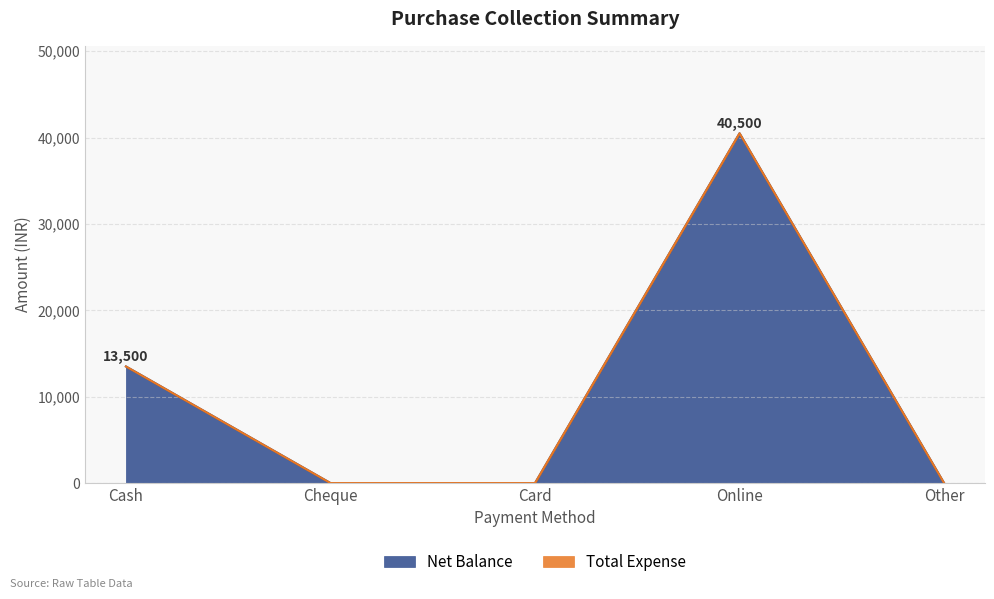

Reading left to right, what are all the values shown in this chart?

13500	0	0	40500	0